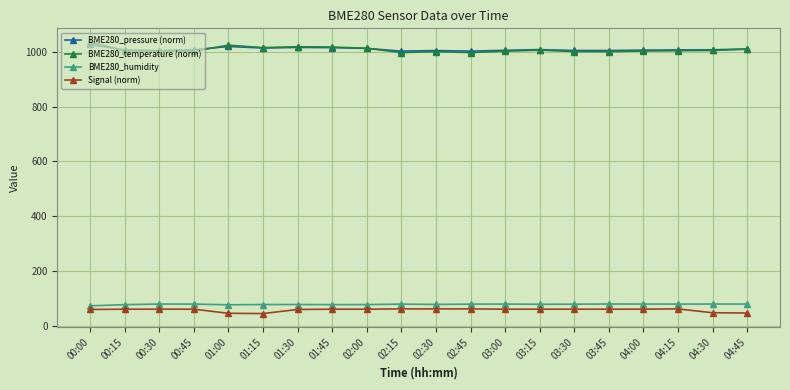

True or false: BME280_temperature (norm) and BME280_humidity cross at least once.

False